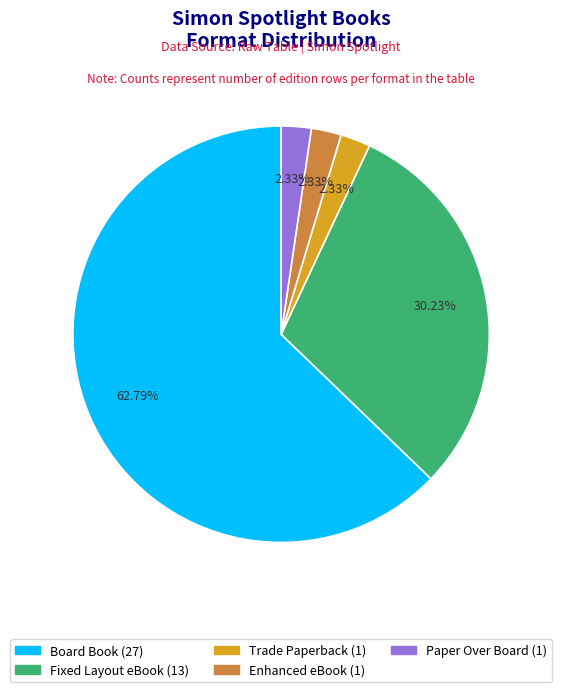

Which slice represents more than half of the pie?

Board Book